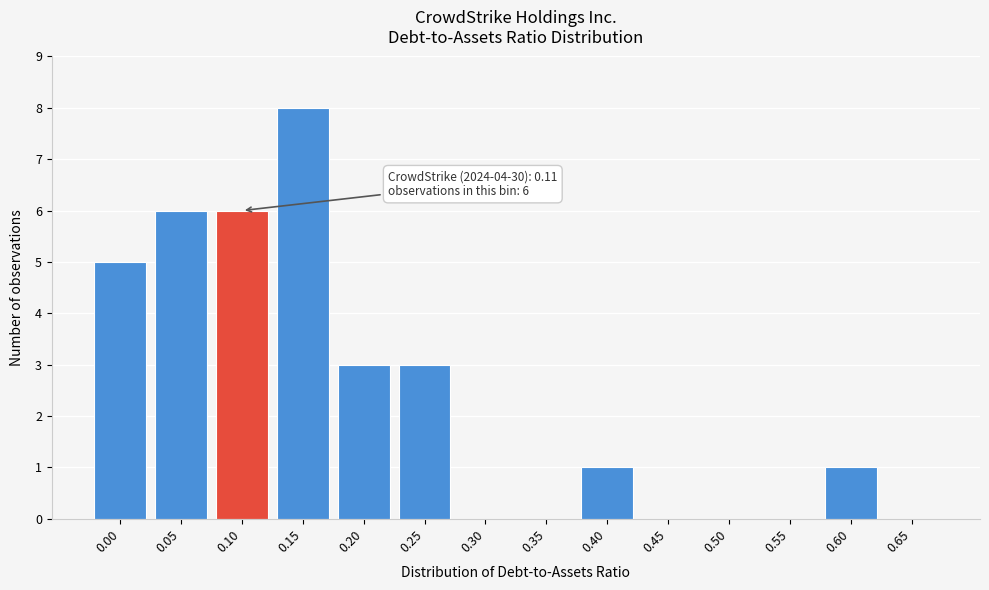

Reading left to right, extract all data points from this chart.

0.00=5	0.05=6	0.10=6	0.15=8	0.20=3	0.25=3	0.30=0	0.35=0	0.40=1	0.45=0	0.50=0	0.55=0	0.60=1	0.65=0